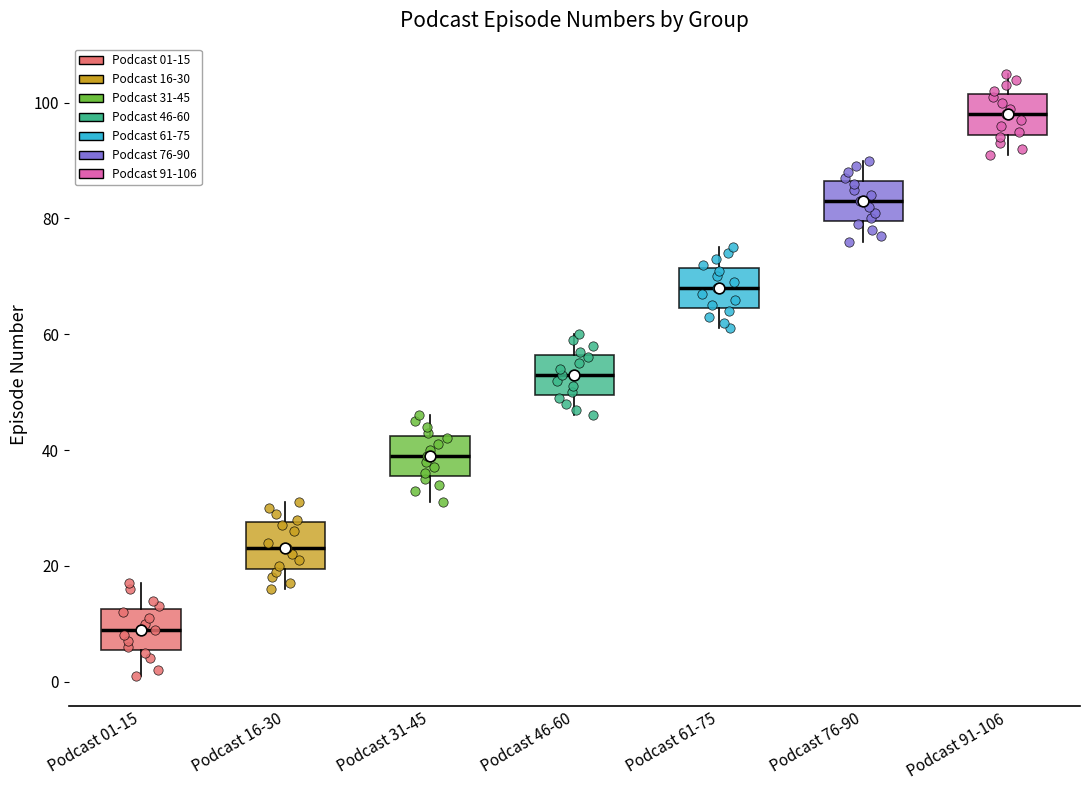

Where does the lower whisker of the box for Podcast 46-60 end on the y-axis? The values are not printed on the chart, so give them approximately, as read against the axis.

46